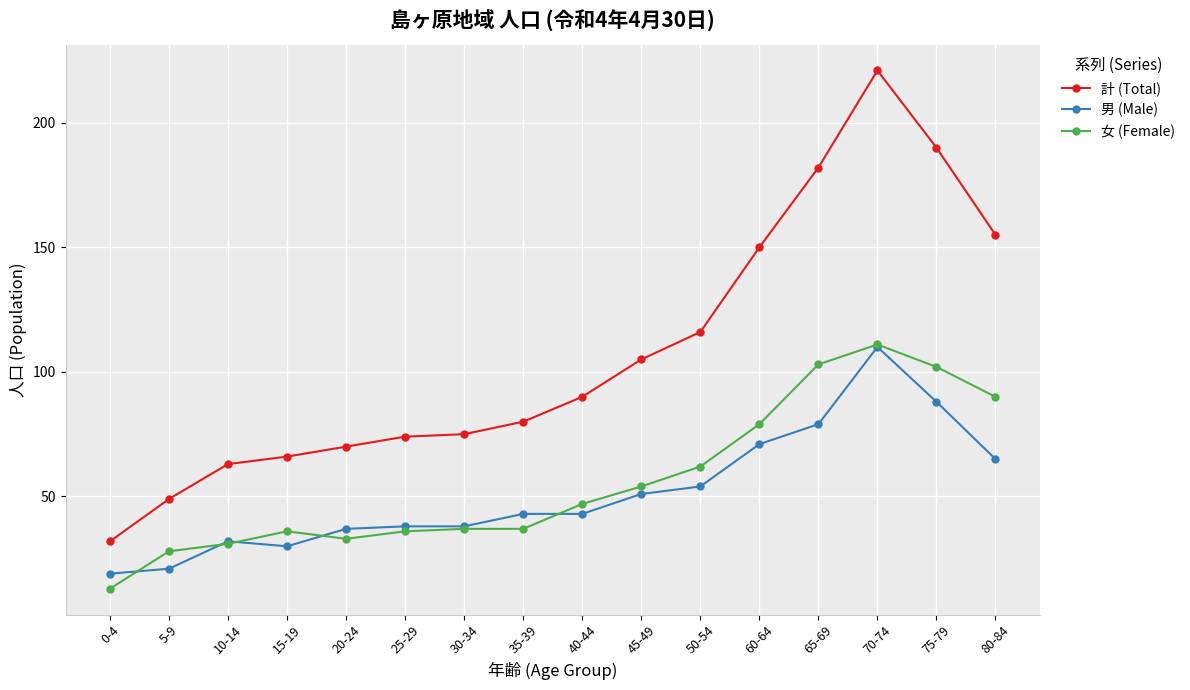

Is it true that 計 (Total) equals 309 at 75-79?

False